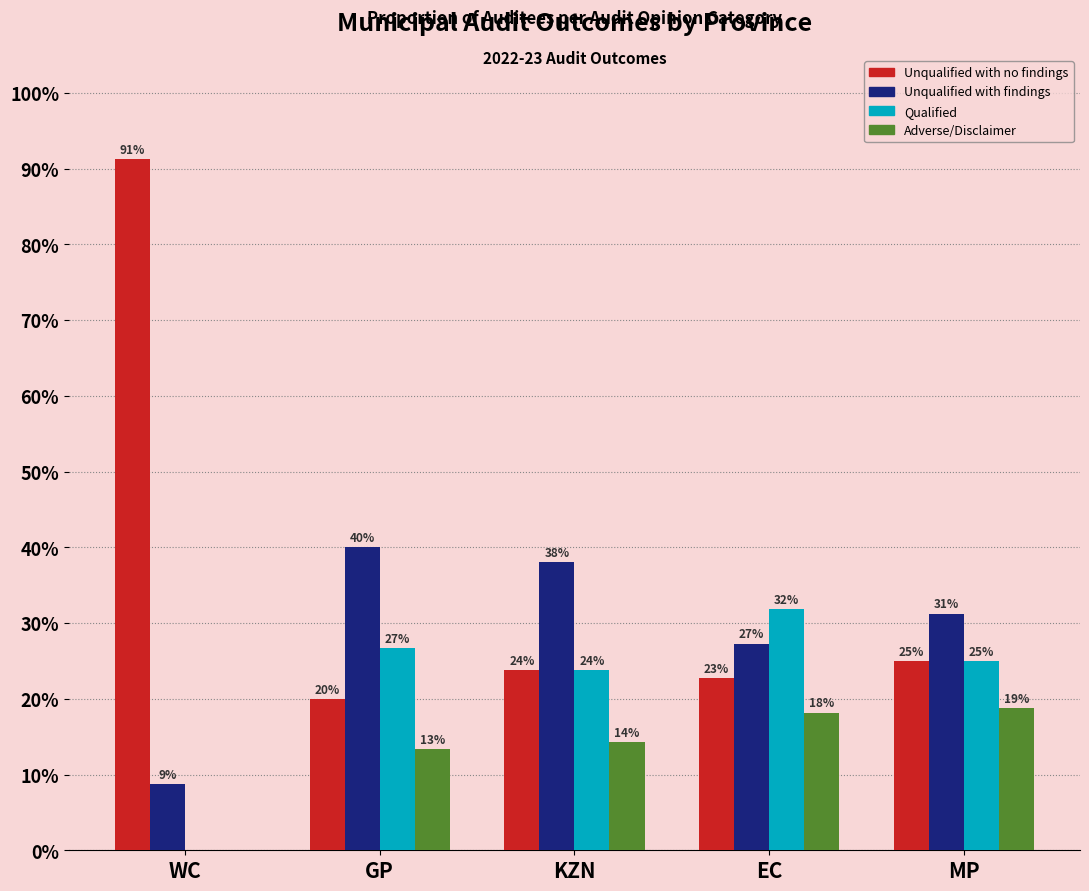

How many groups of bars are there?

5